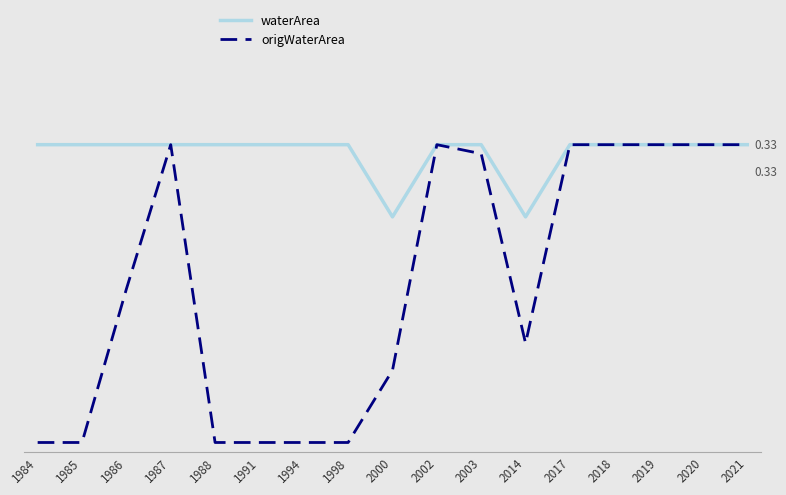

What is the value of the waterArea point at the 1st from the left?

0.3